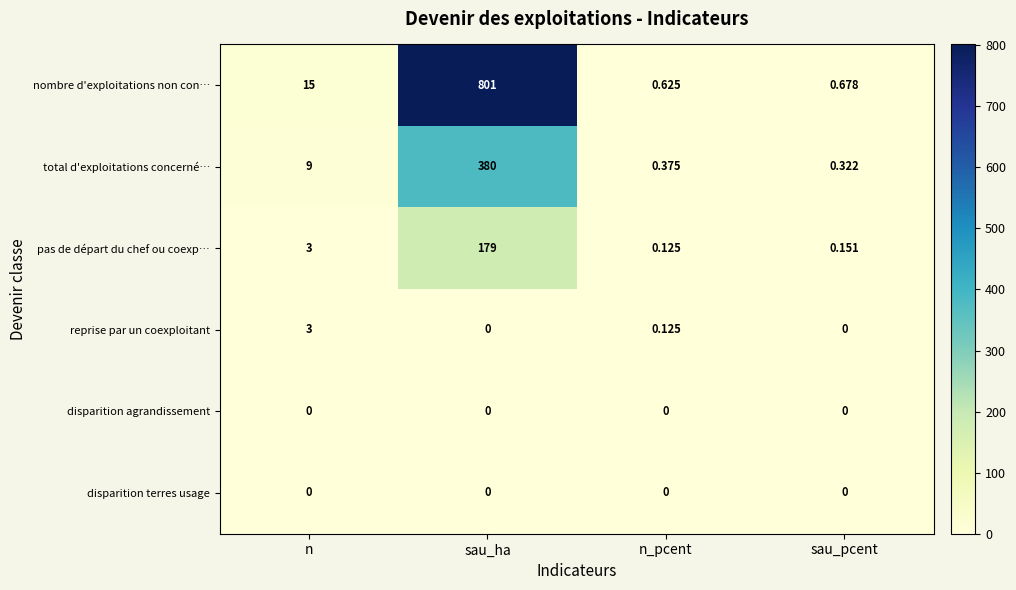

Count the number of categories in the chart.

4